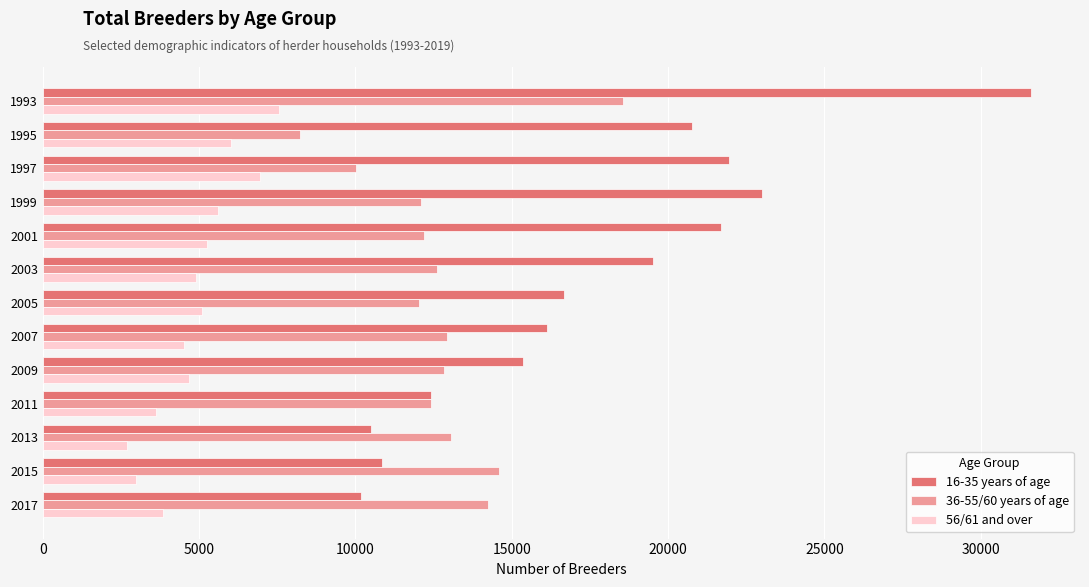

At 1999, list the series in order from smallest to largest.

56/61 and over, 36-55/60 years of age, 16-35 years of age